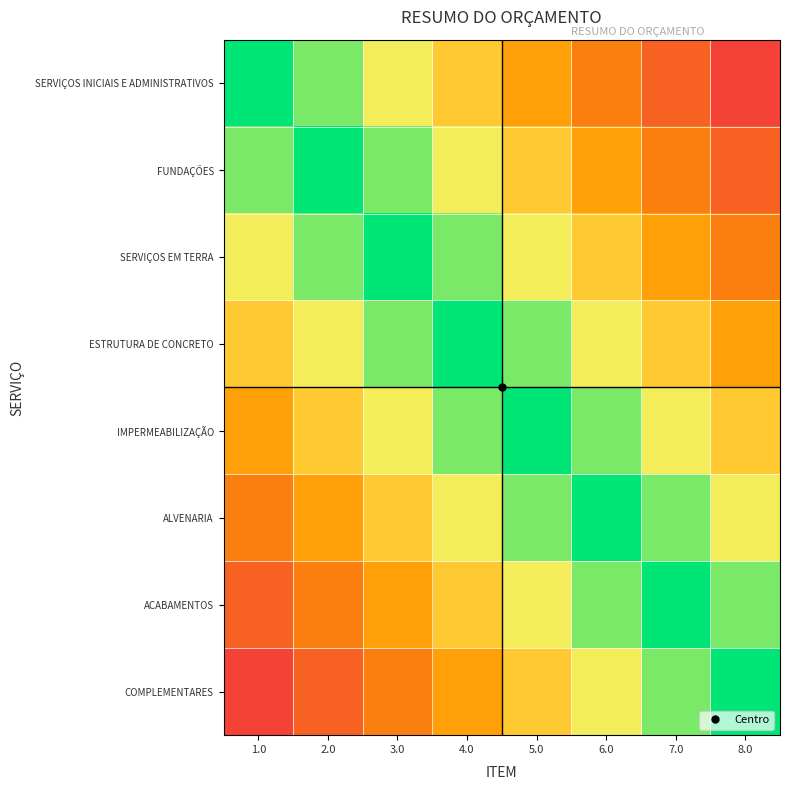

What is the difference between the highest and lowest values at 7.0?

0.9